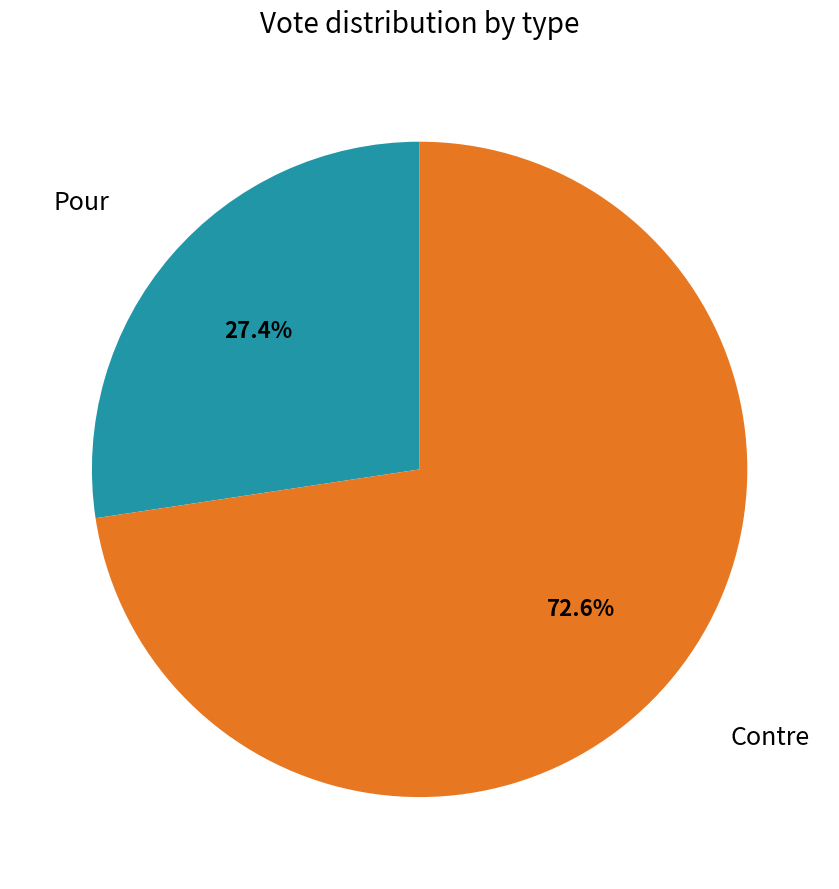

Which category has the biggest portion of the pie?

Contre